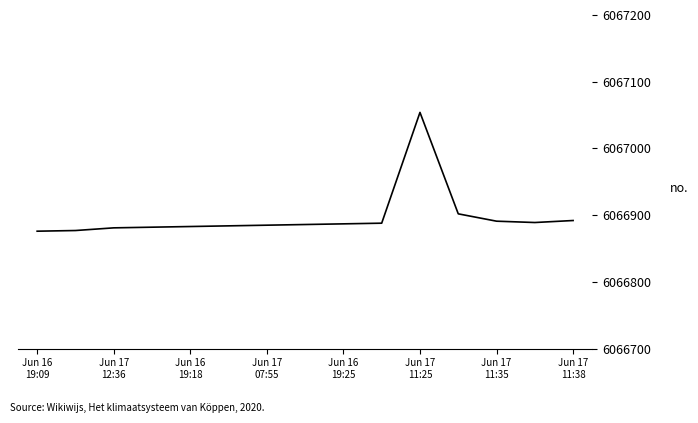

What is the greatest value displayed?

6067054